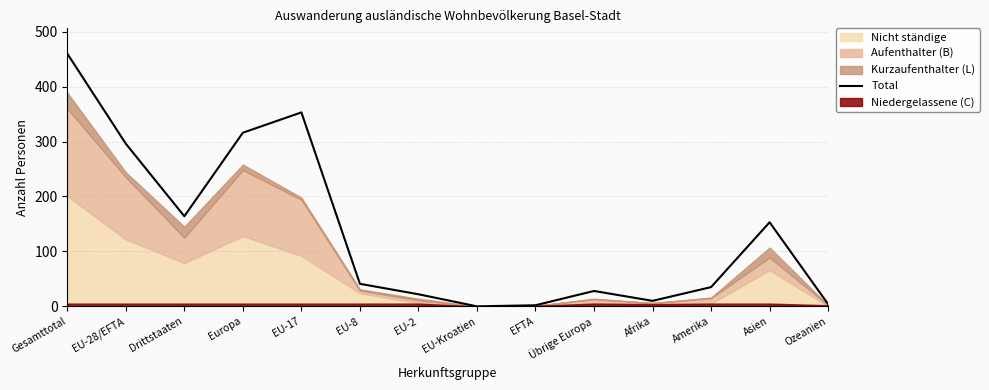

Rank the categories by value from highest to lowest.

Gesamttotal, EU-17, Europa, EU-28/EFTA, Drittstaaten, Asien, EU-8, Amerika, Übrige Europa, EU-2, Afrika, Ozeanien, EFTA, EU-Kroatien